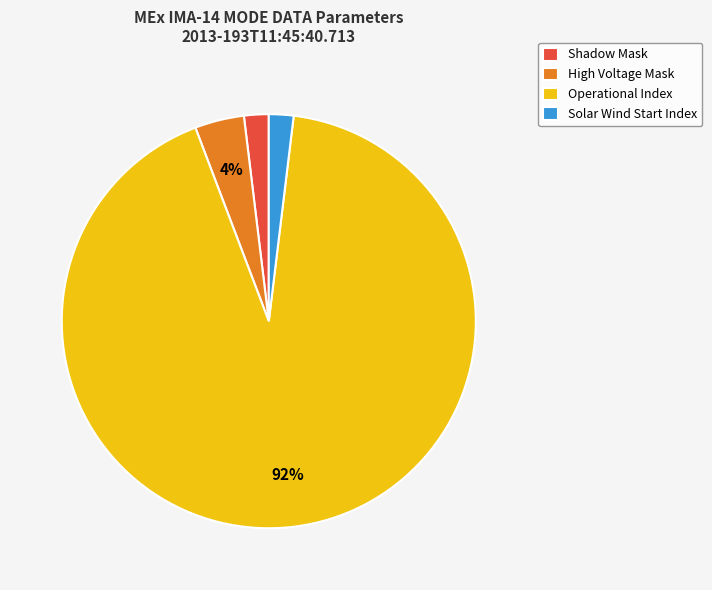

Which slice represents more than half of the pie?

Operational Index